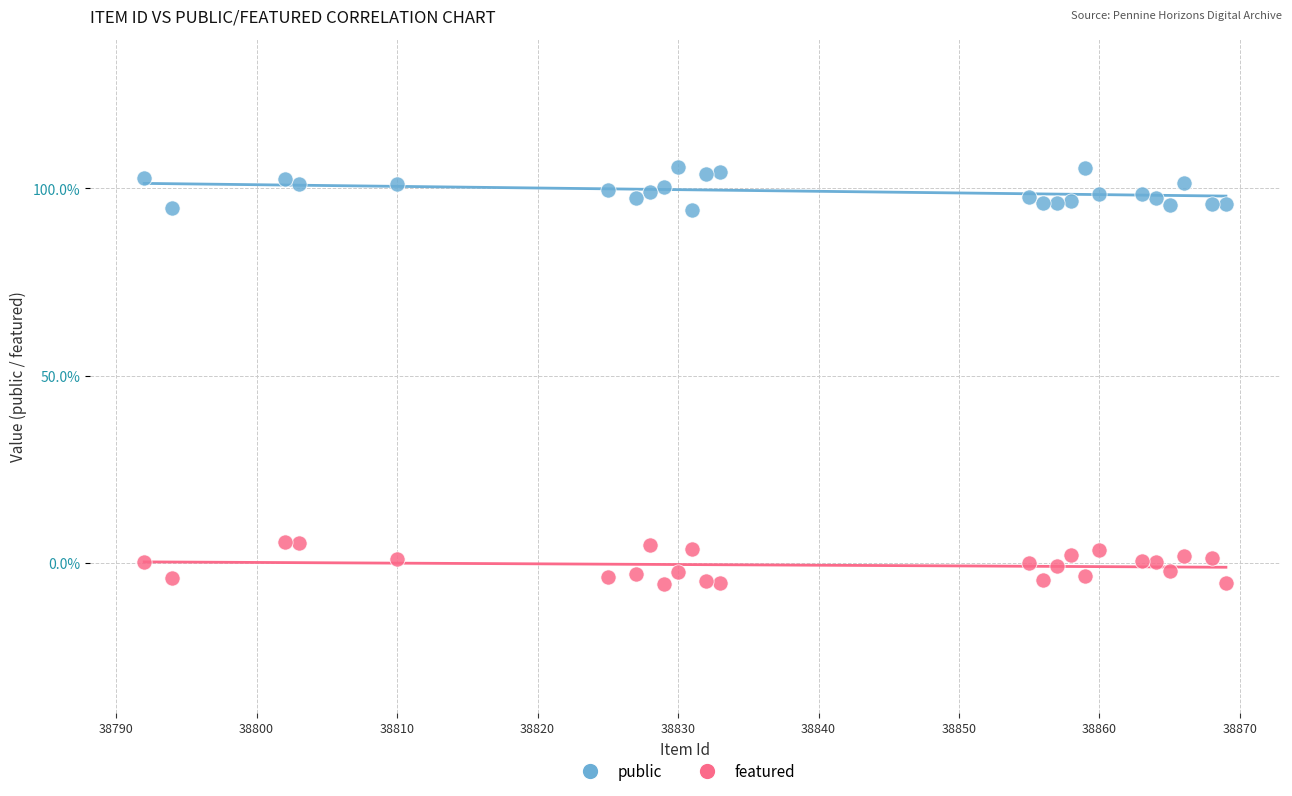

Which series contains the lowest Y value?

featured